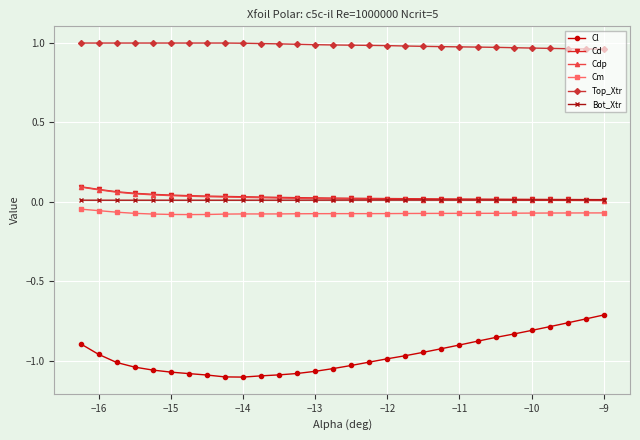

True or false: Top_Xtr and Bot_Xtr intersect in this chart.

False